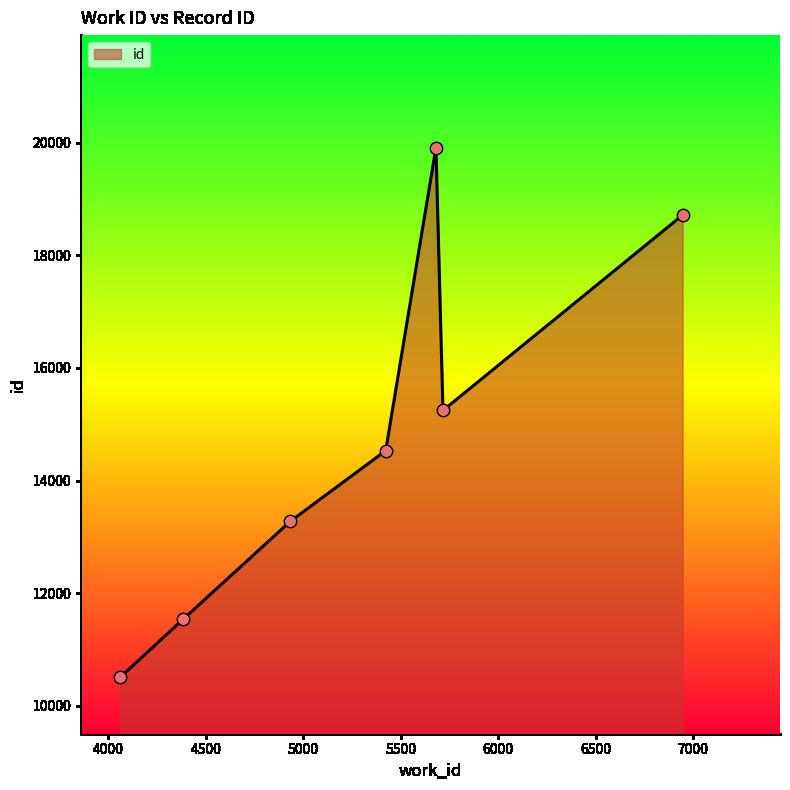

True or false: there are more than 0 points higher than both neighbors.

True